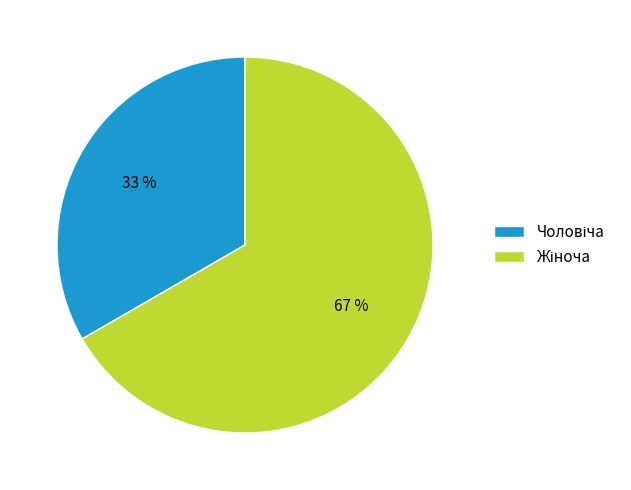

To the nearest percent, what is the average slice percentage?

50%